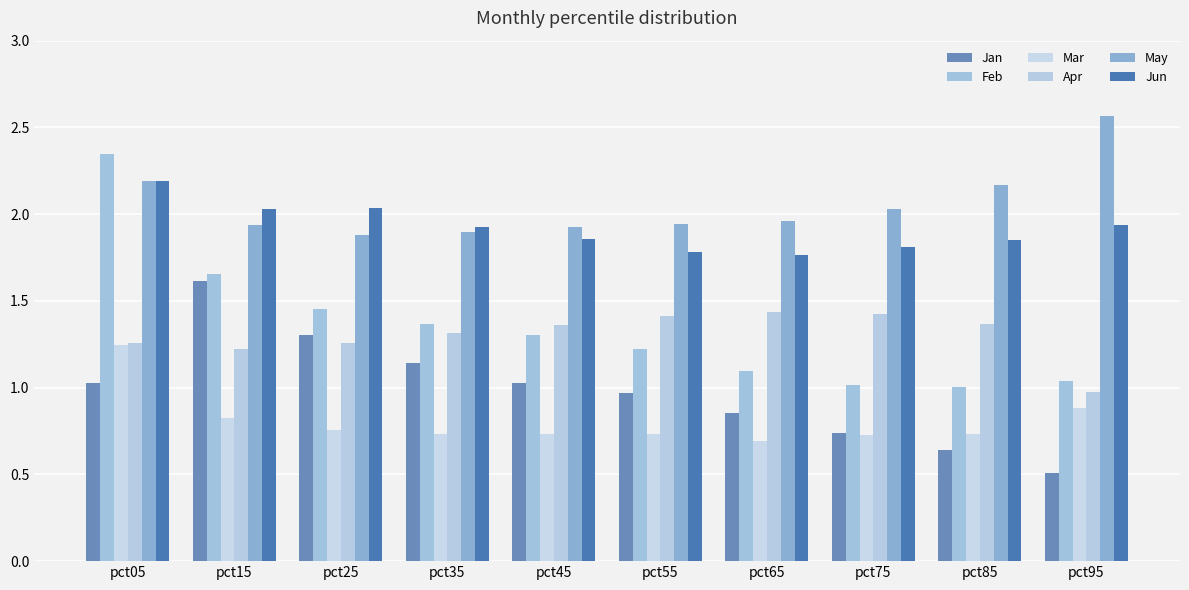

What is the total value across all series at pct15?

9.3